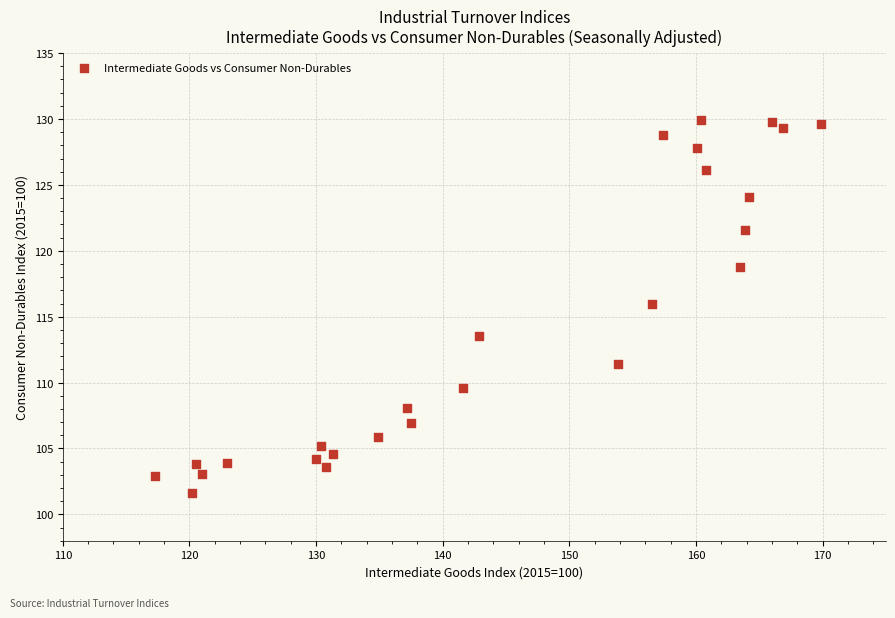

What is the range of X values (max minus min)?

52.6